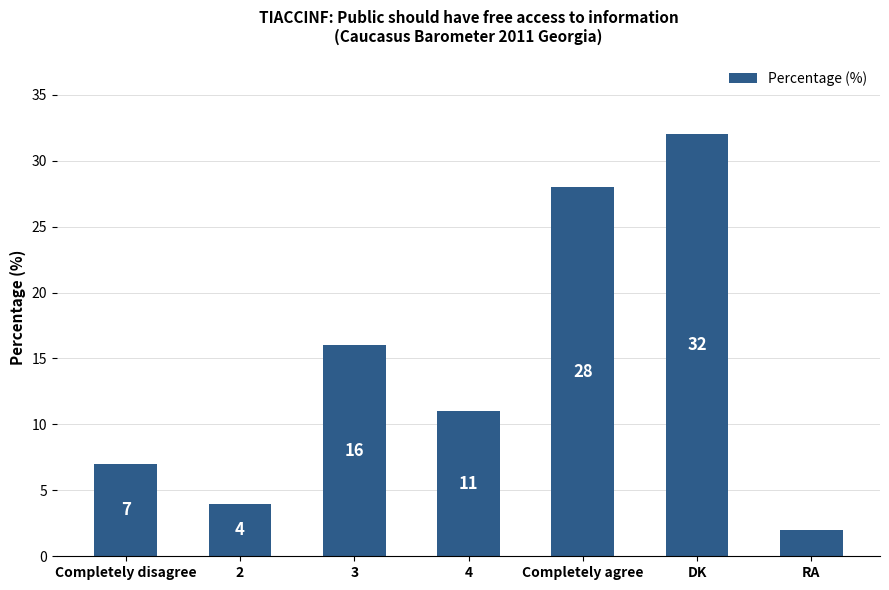

What is the difference between the maximum and minimum values?

30